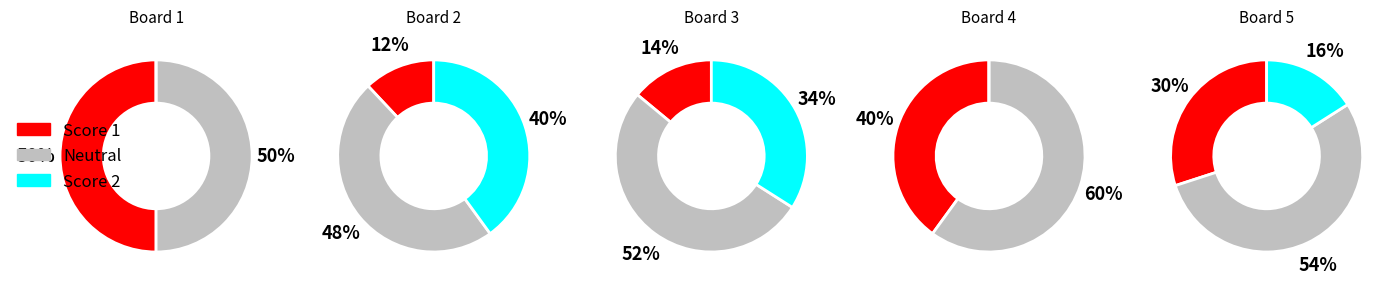

Which series has the largest range (max minus min)?

Score 2